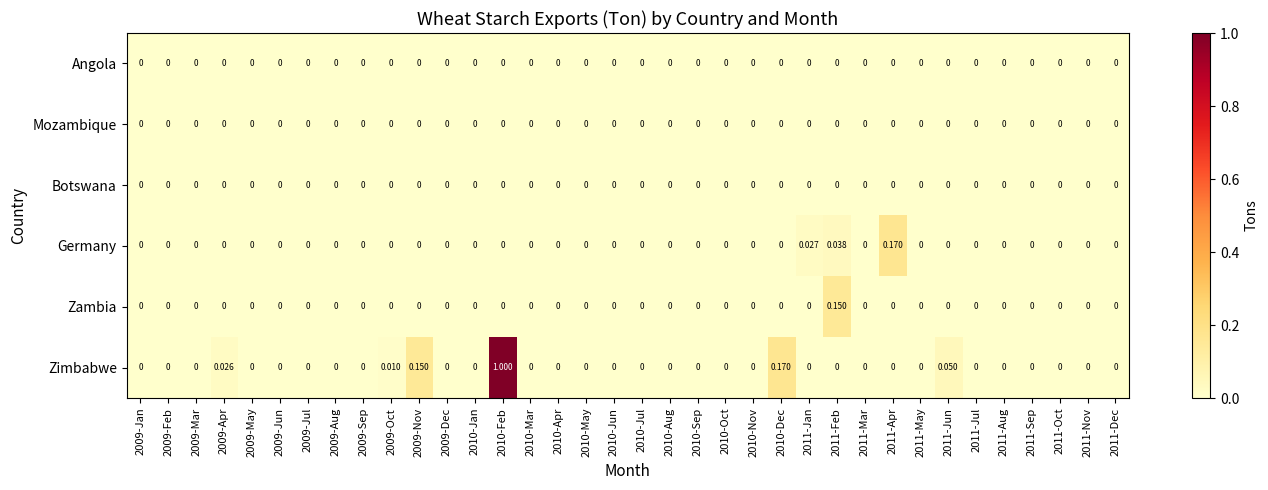

Which series has the largest total across all categories?

Zimbabwe